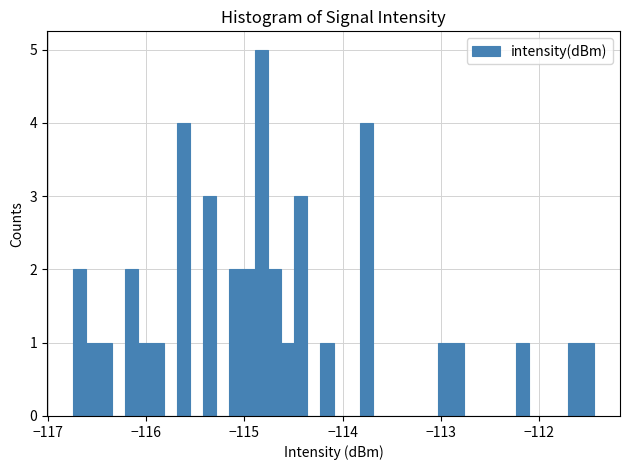

Read against the x-axis, roughly where is the centre of the tallest bar?

-114.8